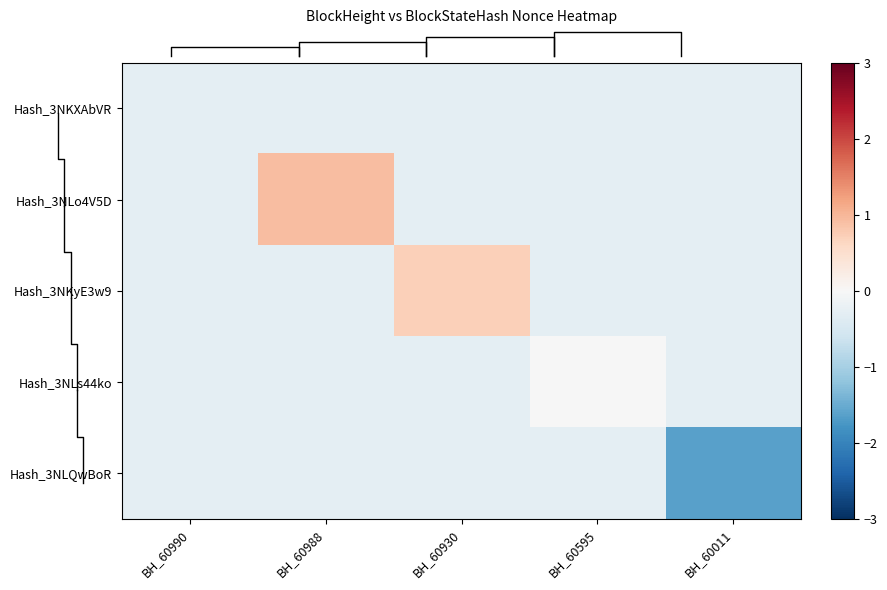

Reading left to right, list all the values displayed in this chart.

Hash_3NKXAbVR: BH_60990=-0.3	BH_60988=-0.3	BH_60930=-0.3	BH_60595=-0.3	BH_60011=-0.3
Hash_3NLo4V5D: BH_60990=-0.3	BH_60988=0.9	BH_60930=-0.3	BH_60595=-0.3	BH_60011=-0.3
Hash_3NKyE3w9: BH_60990=-0.3	BH_60988=-0.3	BH_60930=0.7	BH_60595=-0.3	BH_60011=-0.3
Hash_3NLs44ko: BH_60990=-0.3	BH_60988=-0.3	BH_60930=-0.3	BH_60595=-0.0	BH_60011=-0.3
Hash_3NLQwBoR: BH_60990=-0.3	BH_60988=-0.3	BH_60930=-0.3	BH_60595=-0.3	BH_60011=-1.6